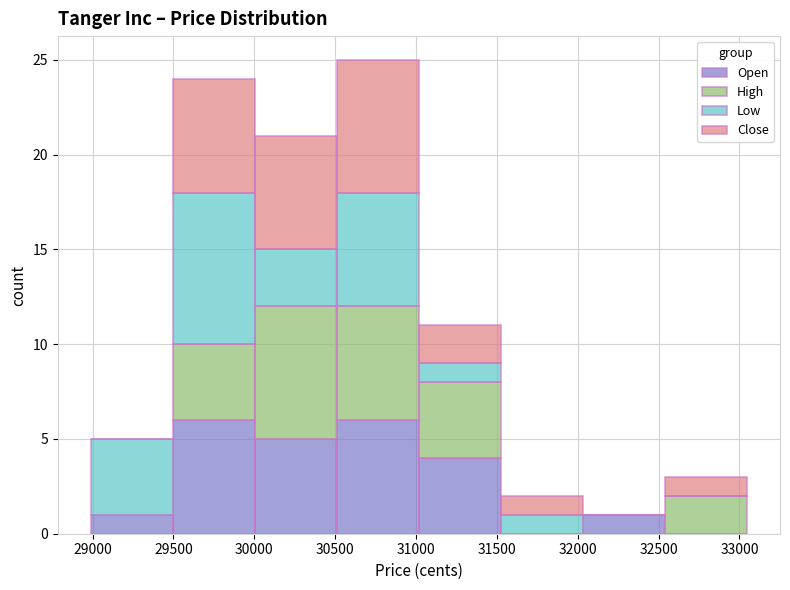

Reading left to right, transcribe this chart: for each stacked bar, give the range it covers on the x-axis and its total height. Neither the bar edges nor the heights are printed on the chart, so give them approximately, as read against the axes.

29000 to 29500: 5
29500 to 30000: 24
30000 to 30500: 21
30500 to 31000: 25
31000 to 31550: 11
31550 to 32050: 2
32050 to 32550: 1
32550 to 33050: 3